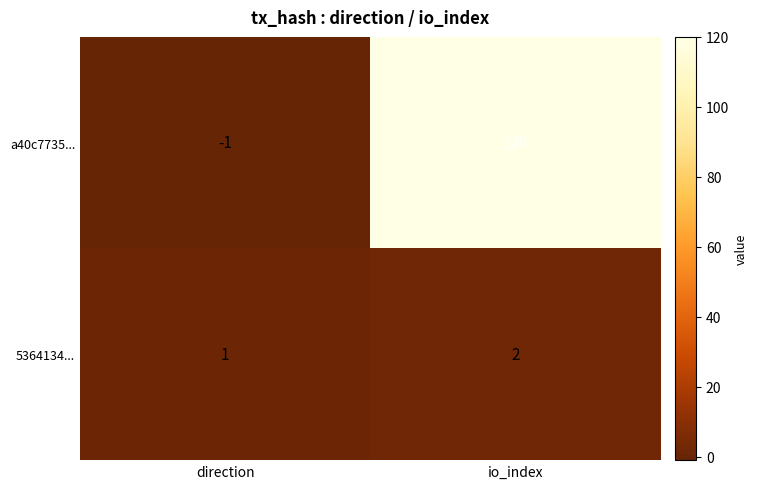

Where is 5364134... nearest to the value 1?

direction